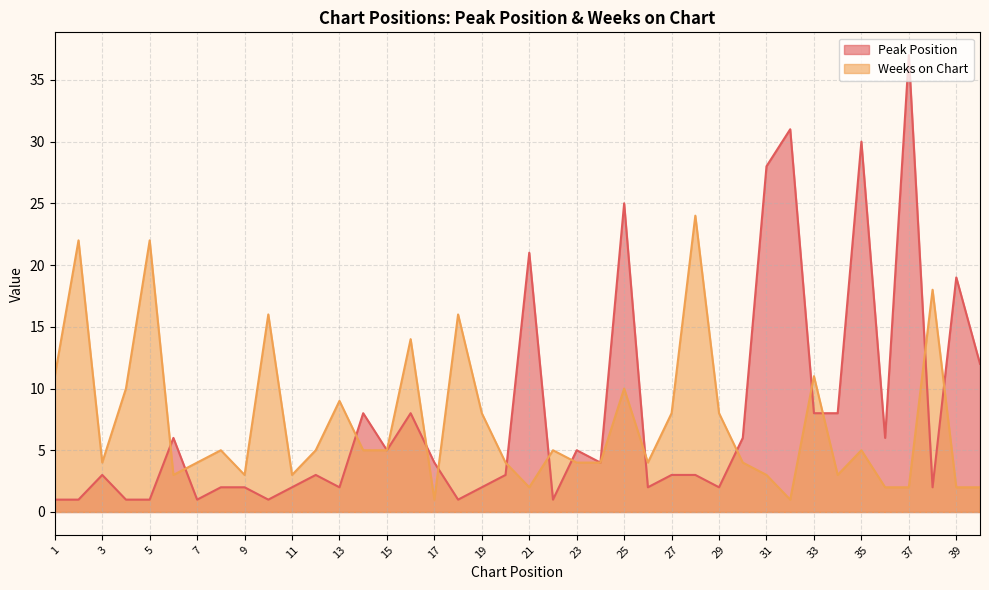

Does the chart have visible grid lines?

Yes